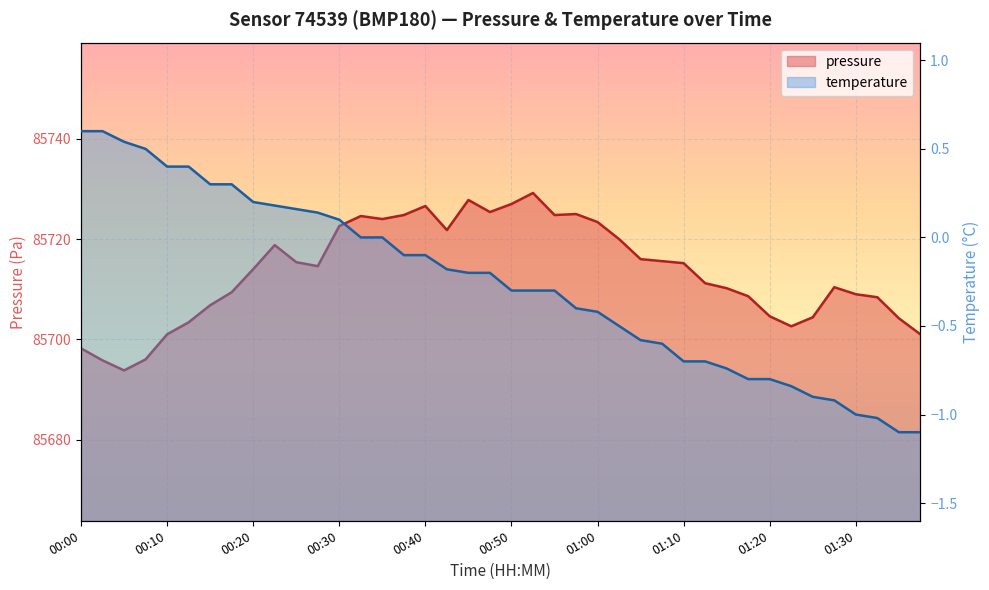

True or false: pressure has a value of 29872.6 at 01:07.

False